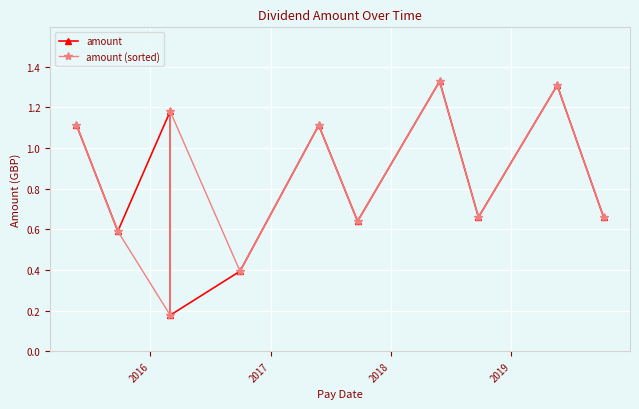

True or false: amount and amount (sorted) cross at least once.

True